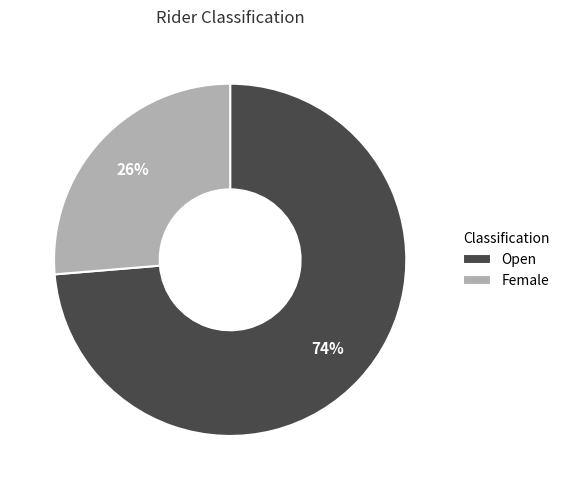

Is the sum of Female and Open greater than half?

Yes